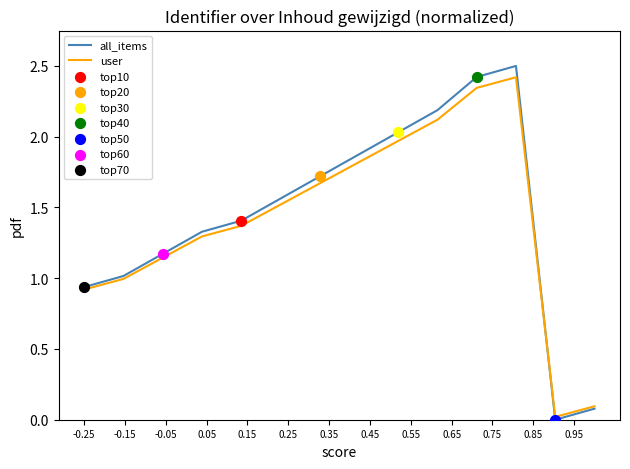

What is the highest value of the user series?

2.4